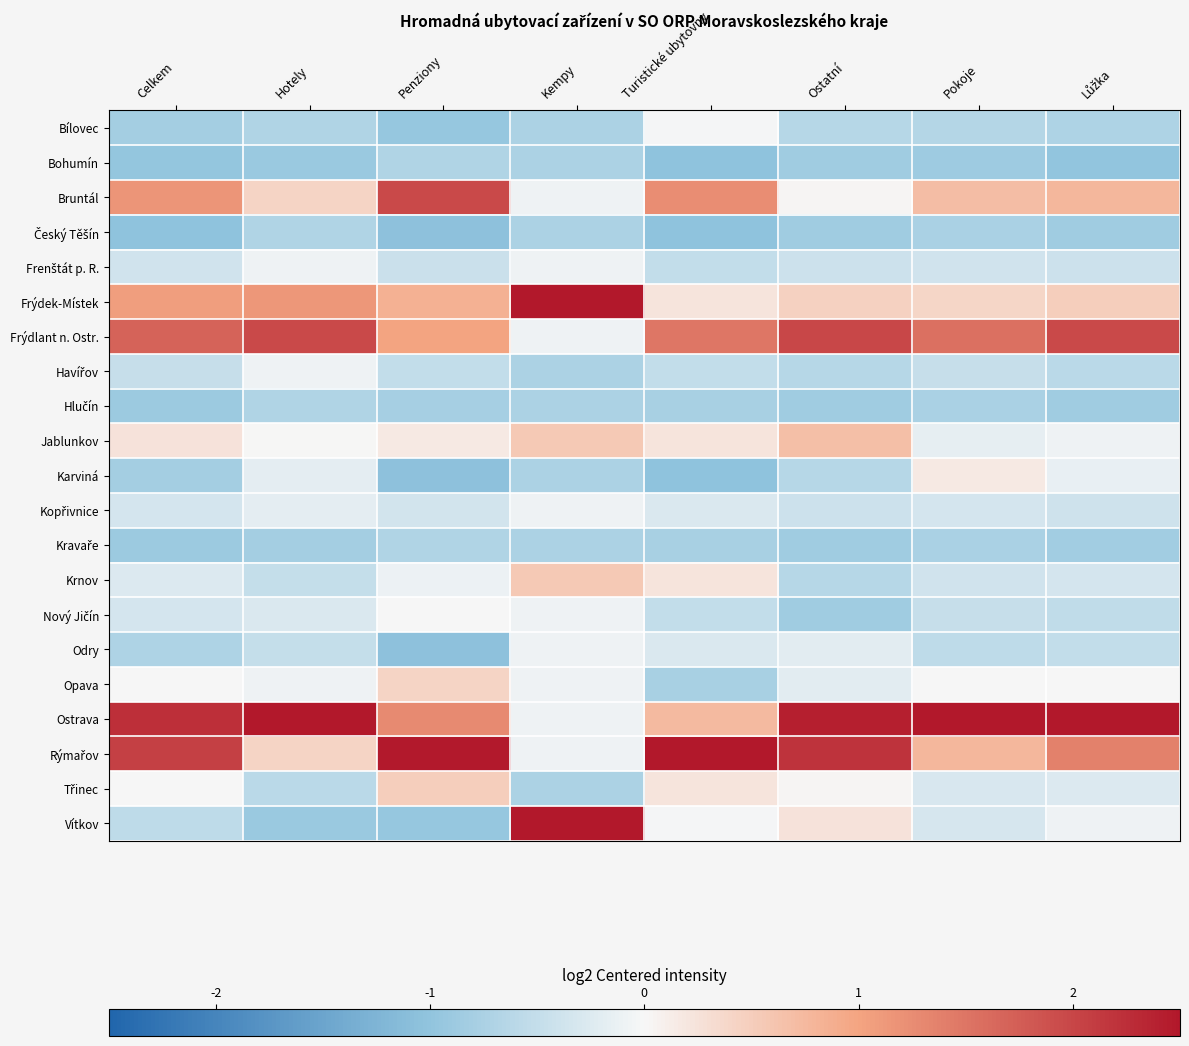

Rank the series at Lůžka from highest to lowest value.

Ostrava, Frýdlant n. Ostr., Rýmařov, Bruntál, Frýdek-Místek, Opava, Vítkov, Jablunkov, Karviná, Třinec, Krnov, Kopřivnice, Frenštát p. R., Odry, Nový Jičín, Havířov, Bílovec, Kravaře, Hlučín, Český Těšín, Bohumín